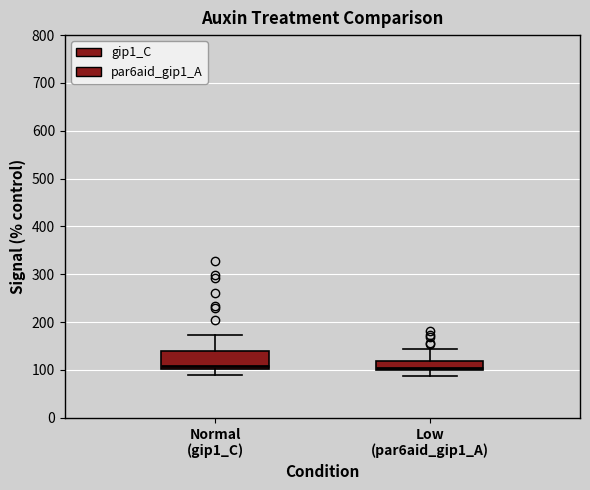

Reading left to right, transcribe this box plot: for each box, give where its median line is, the range the box spans, and where its two whiskers end, as read against the y-axis. The values are not printed on the chart, so give them approximately, as read against the axis.

Normal (gip1_C): median 110, box 100 to 140, whiskers 90 to 170
Low (par6aid_gip1_A): median 100 (just above the box's lower edge), box 100 to 120, whiskers 90 to 140